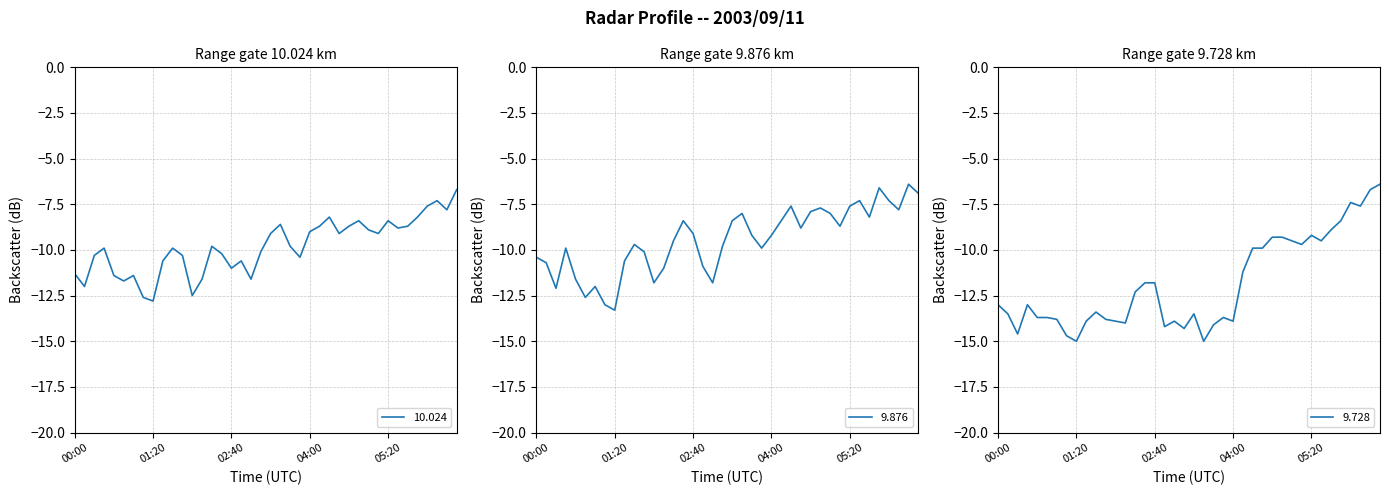

Where is 10.024 nearest to the value -9?

04:00